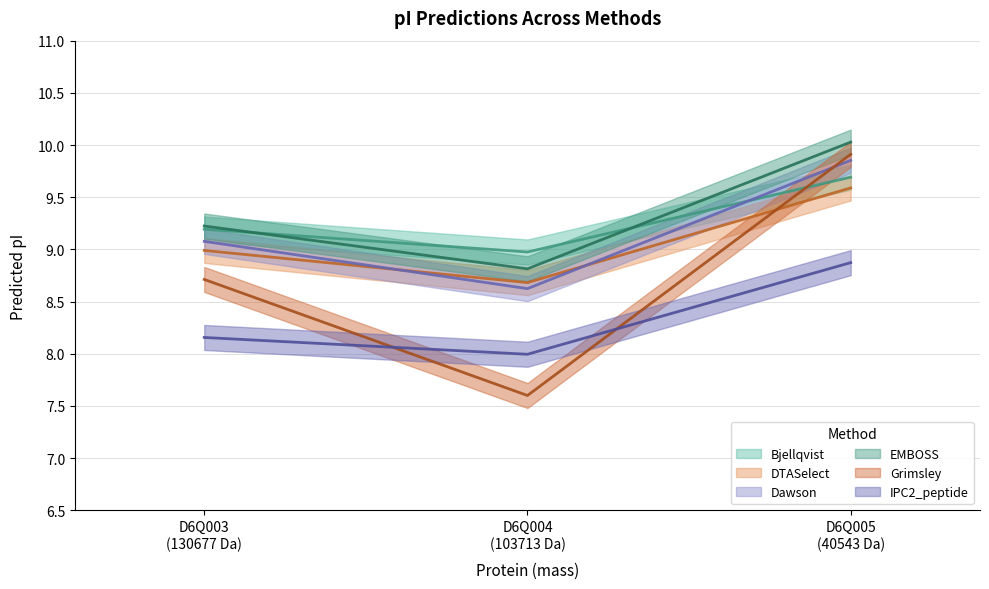

What is the maximum value for Bjellqvist?

9.7